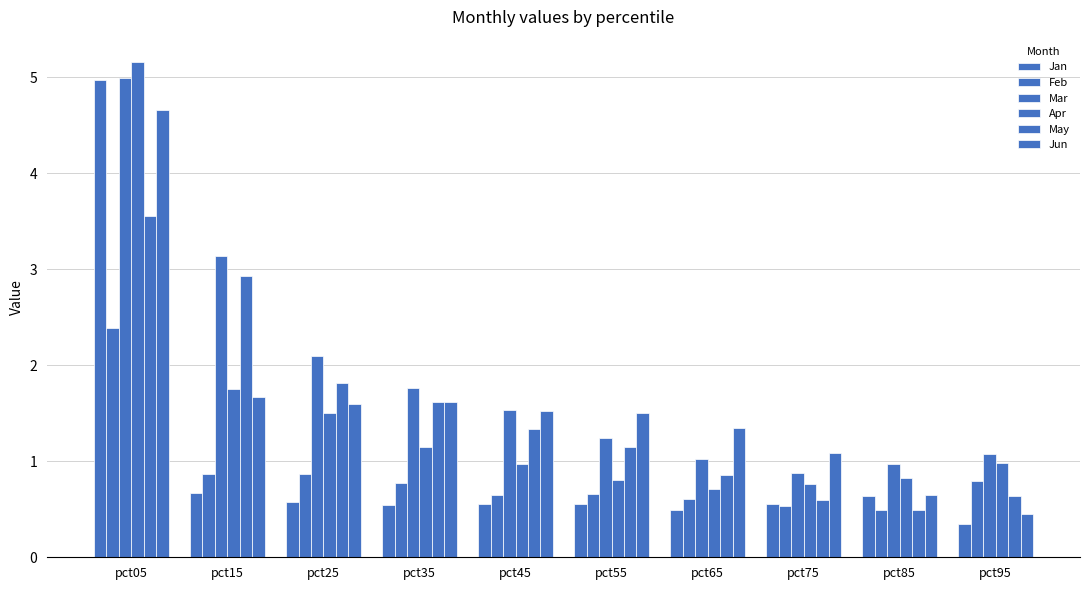

The May series shows 0.3 at pct95. True or false?

False